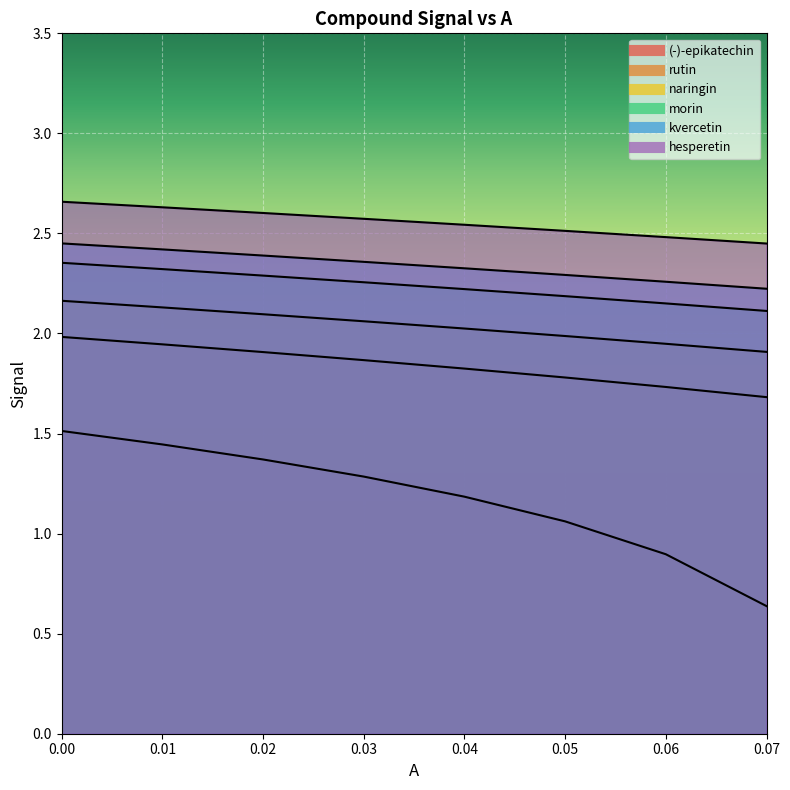

Rank the series by their maximum value, from lowest to highest.

(-)-epikatechin, rutin, naringin, morin, kvercetin, hesperetin